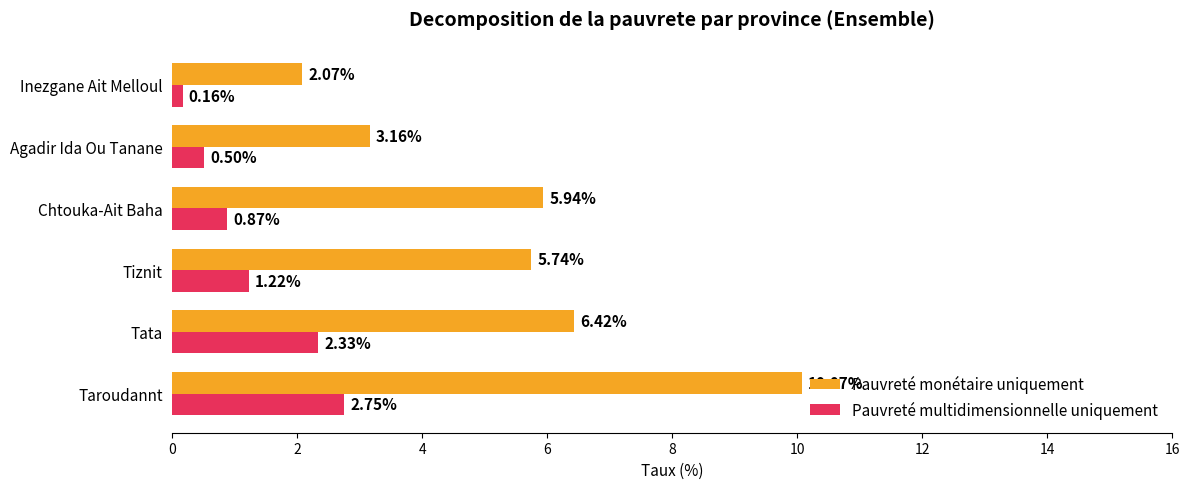

Which category has the lowest value in the Pauvreté multidimensionnelle uniquement series?

Inezgane Ait Melloul